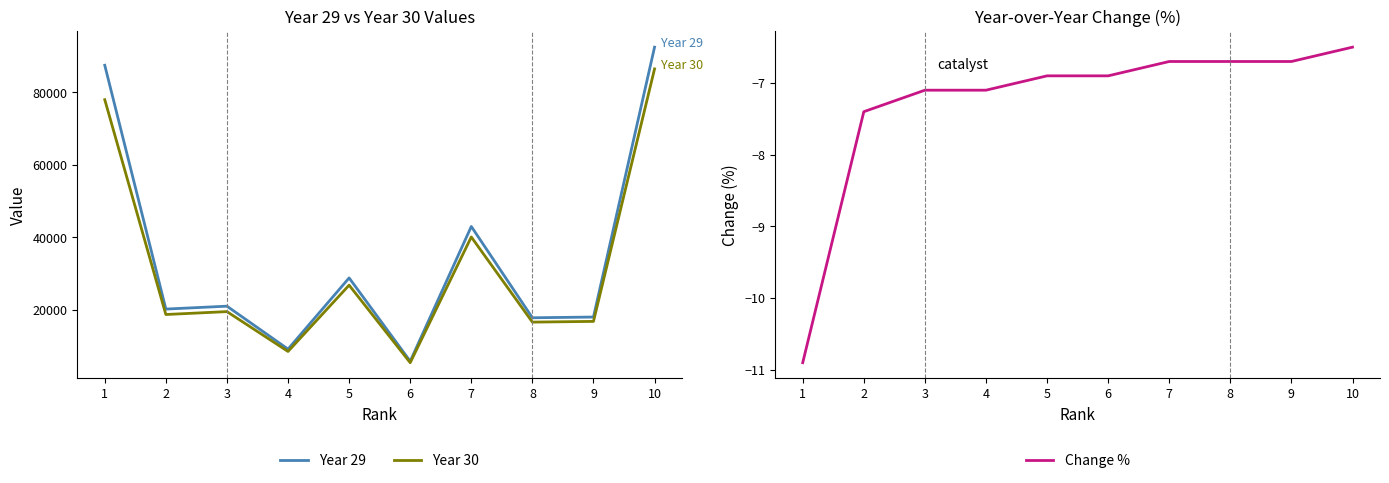

True or false: Year 29 and Change % cross at least once.

False